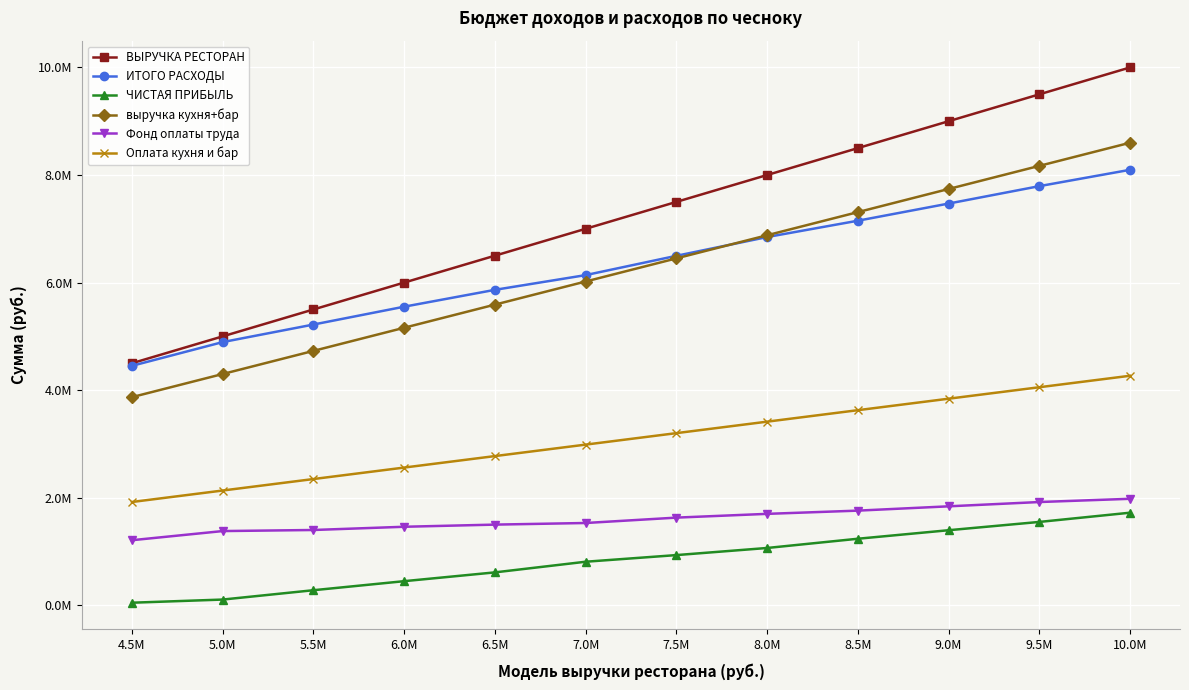

What are all the series names shown in the legend?

ВЫРУЧКА РЕСТОРАН, ИТОГО РАСХОДЫ, ЧИСТАЯ ПРИБЫЛЬ, выручка кухня+бар, Фонд оплаты труда, Оплата кухня и бар